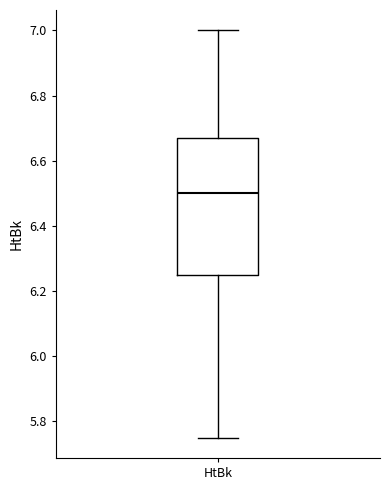

Transcribe this box plot: give where the median line is, the range the box spans, and where the two whiskers end, as read against the y-axis. The values are not printed on the chart, so give them approximately, as read against the axis.

median 6.50, box 6.26 to 6.68, whiskers 5.76 to 7.00